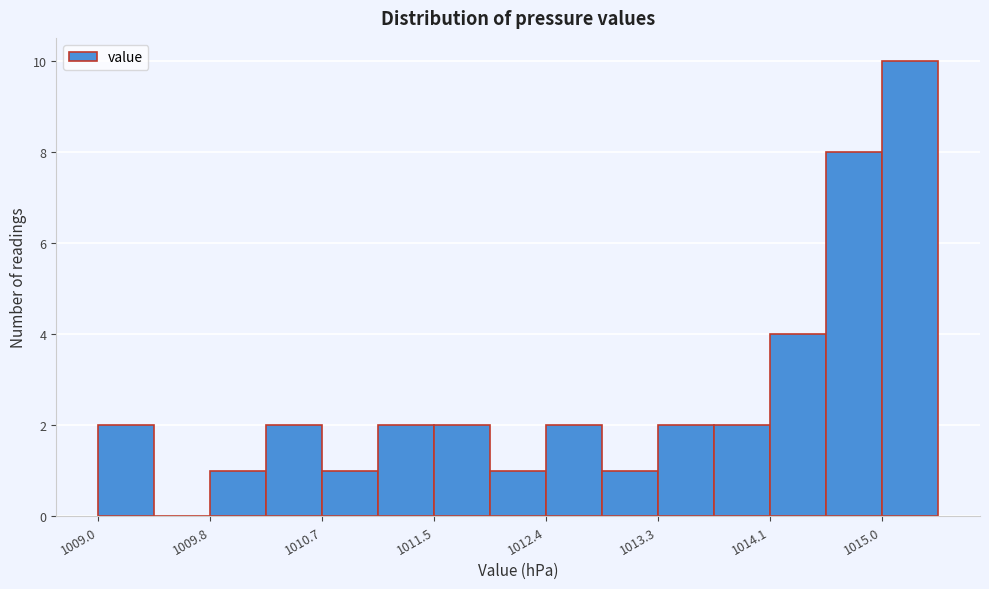

What is the height of the bar covering 1015.0 to 1015.4 on the x-axis? Neither the bar edges nor the heights are printed on the chart, so give them approximately, as read against the axes.

10